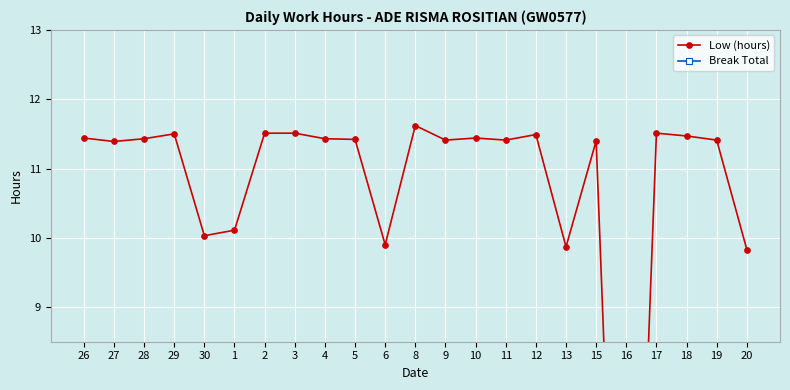

True or false: Break Total and Low (hours) intersect in this chart.

False